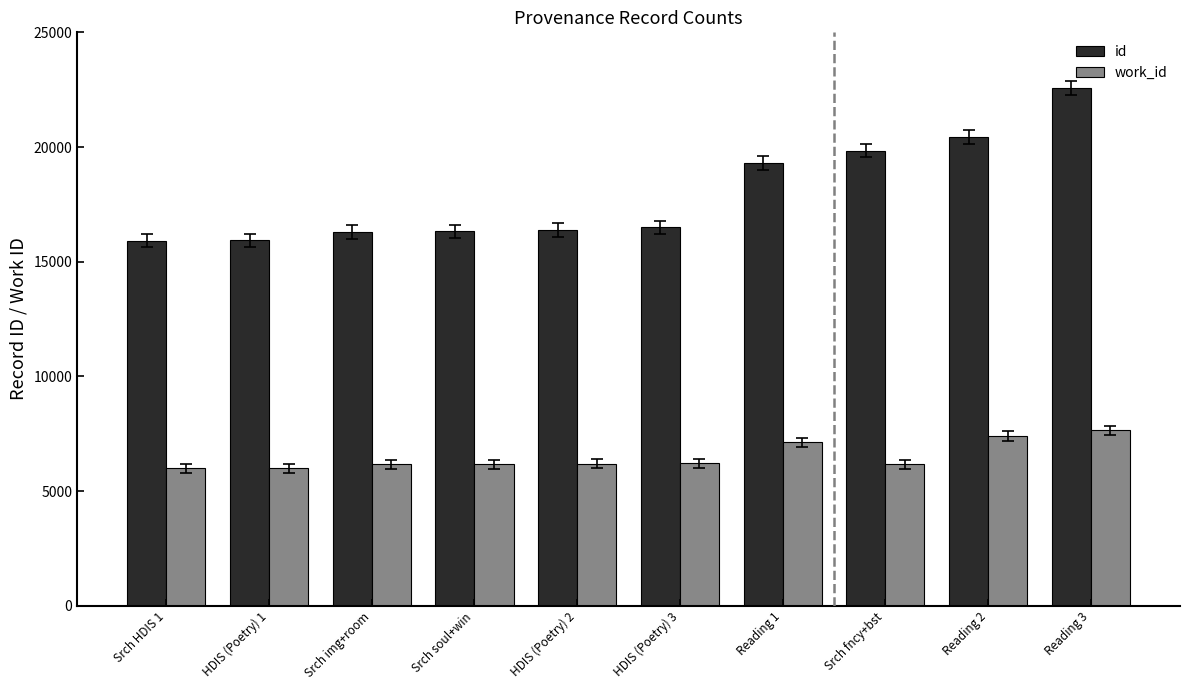

What are all the series names shown in the legend?

id, work_id